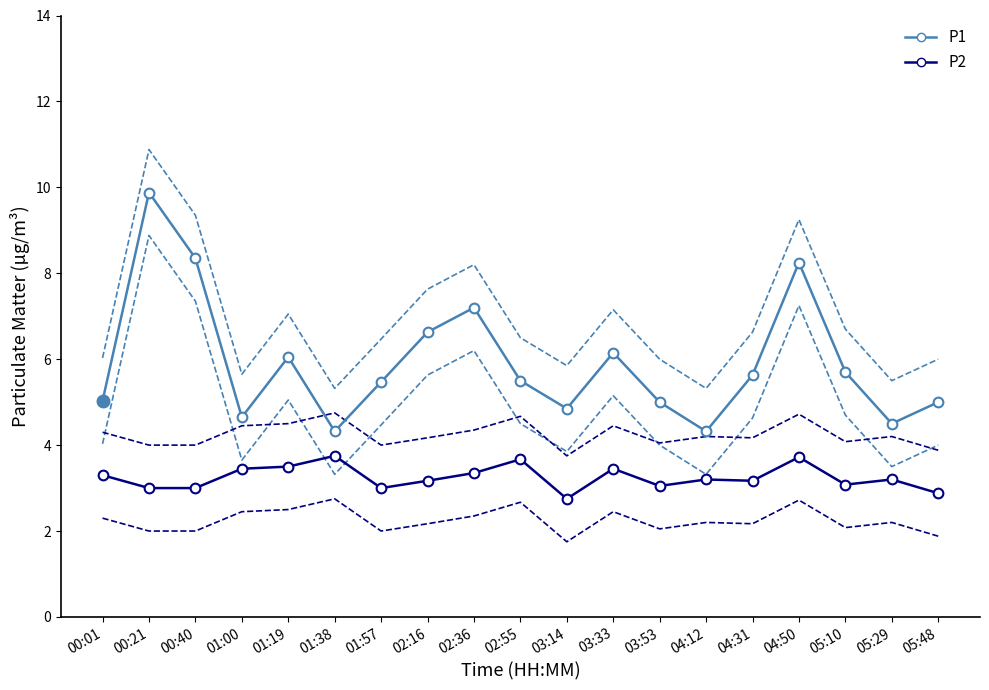

The value of P1 at 05:10 is 8.3. True or false?

False